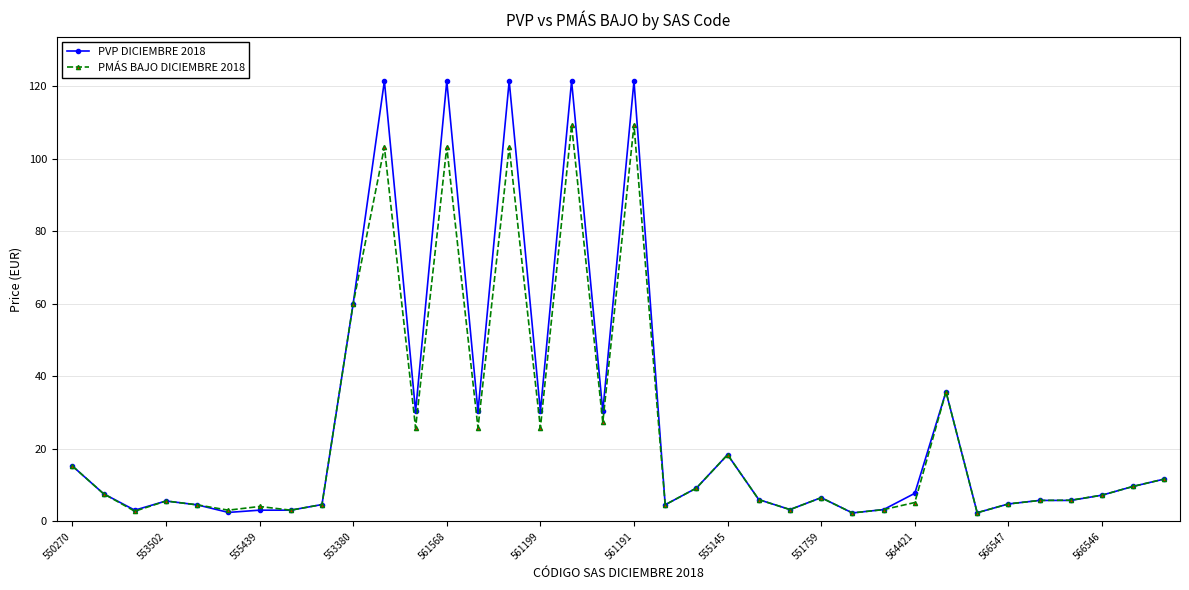

Which series has the largest total across all categories?

PVP DICIEMBRE 2018